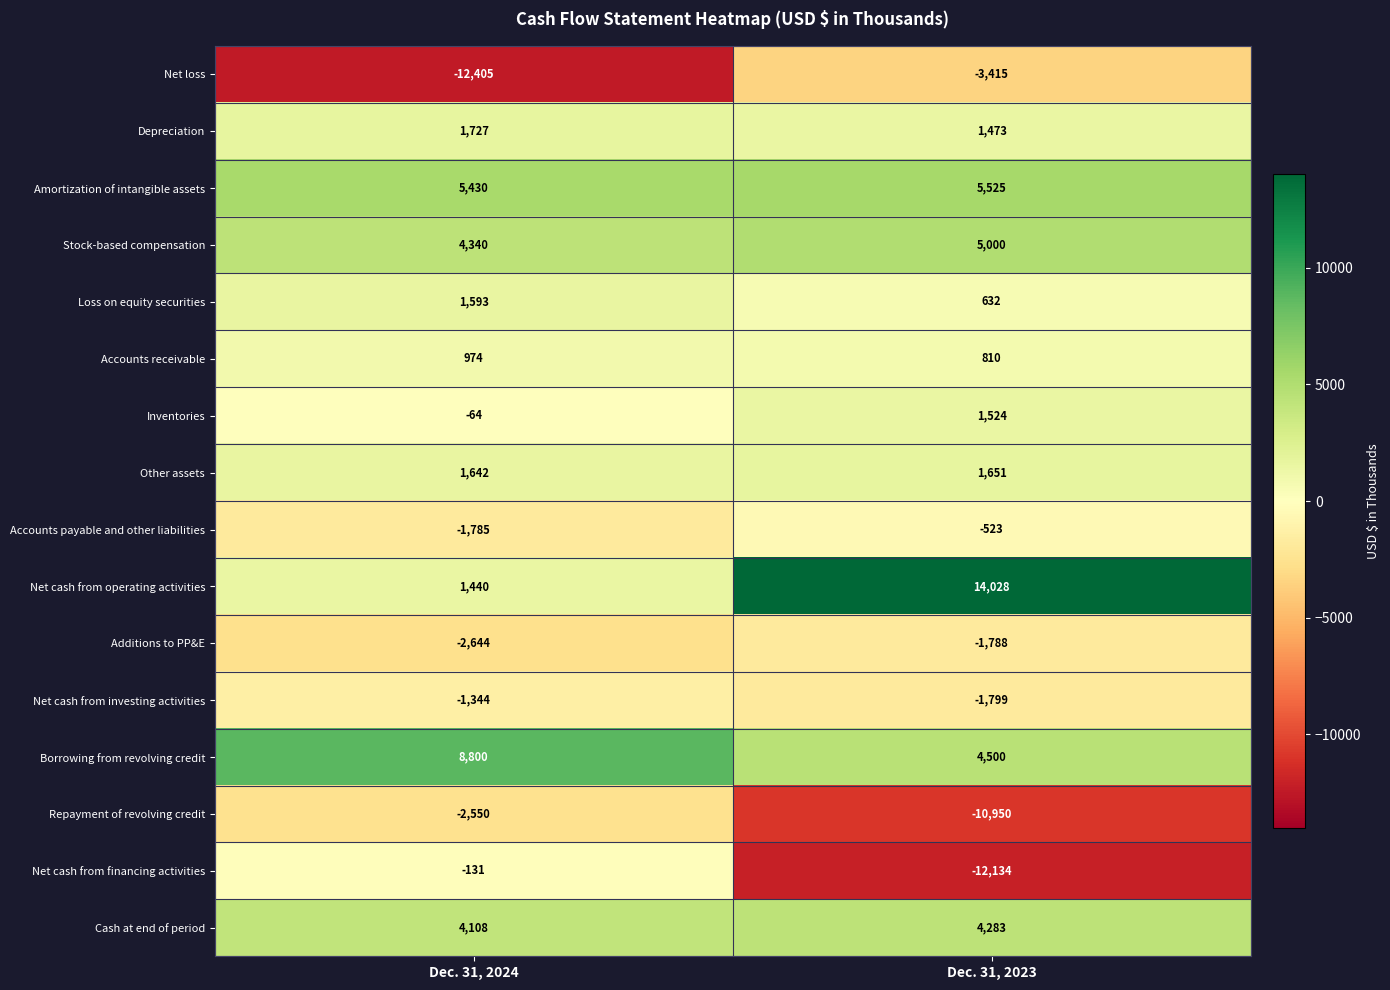

At which category is the sum across all series the highest?

Dec. 31, 2024